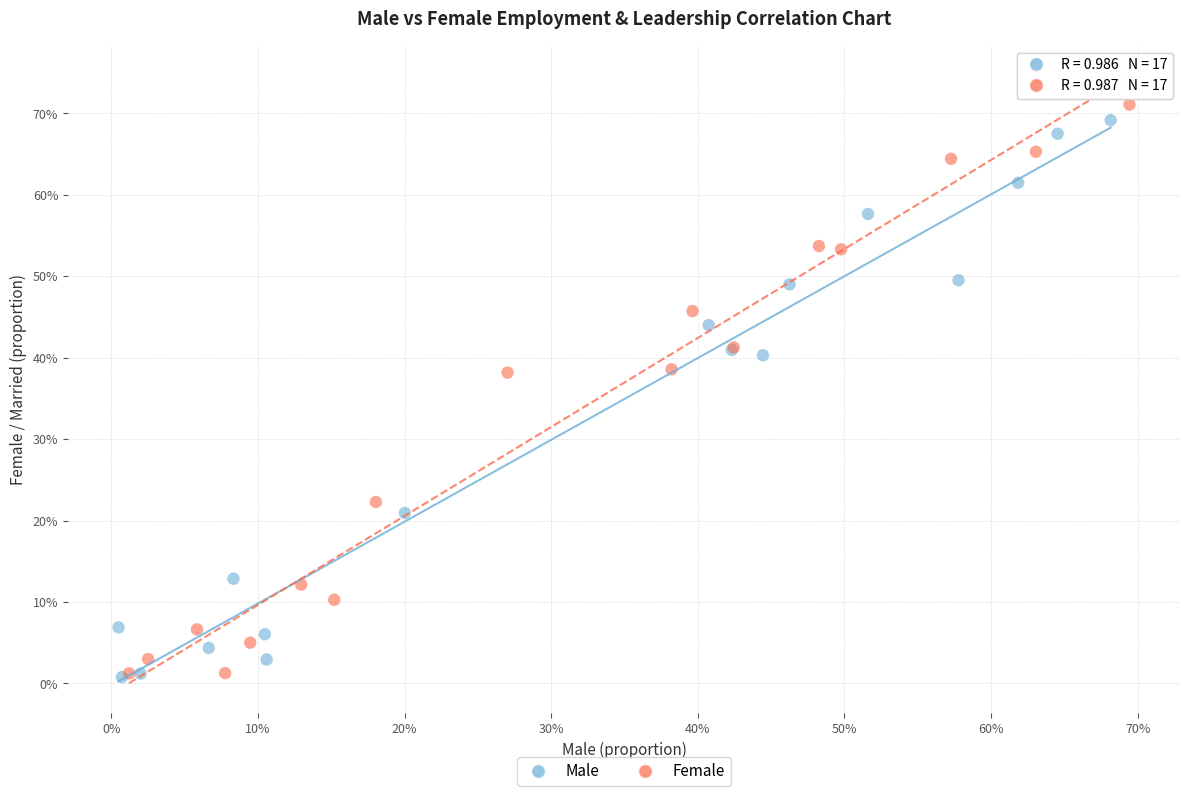

What are all the series names shown in the legend?

Male, Female